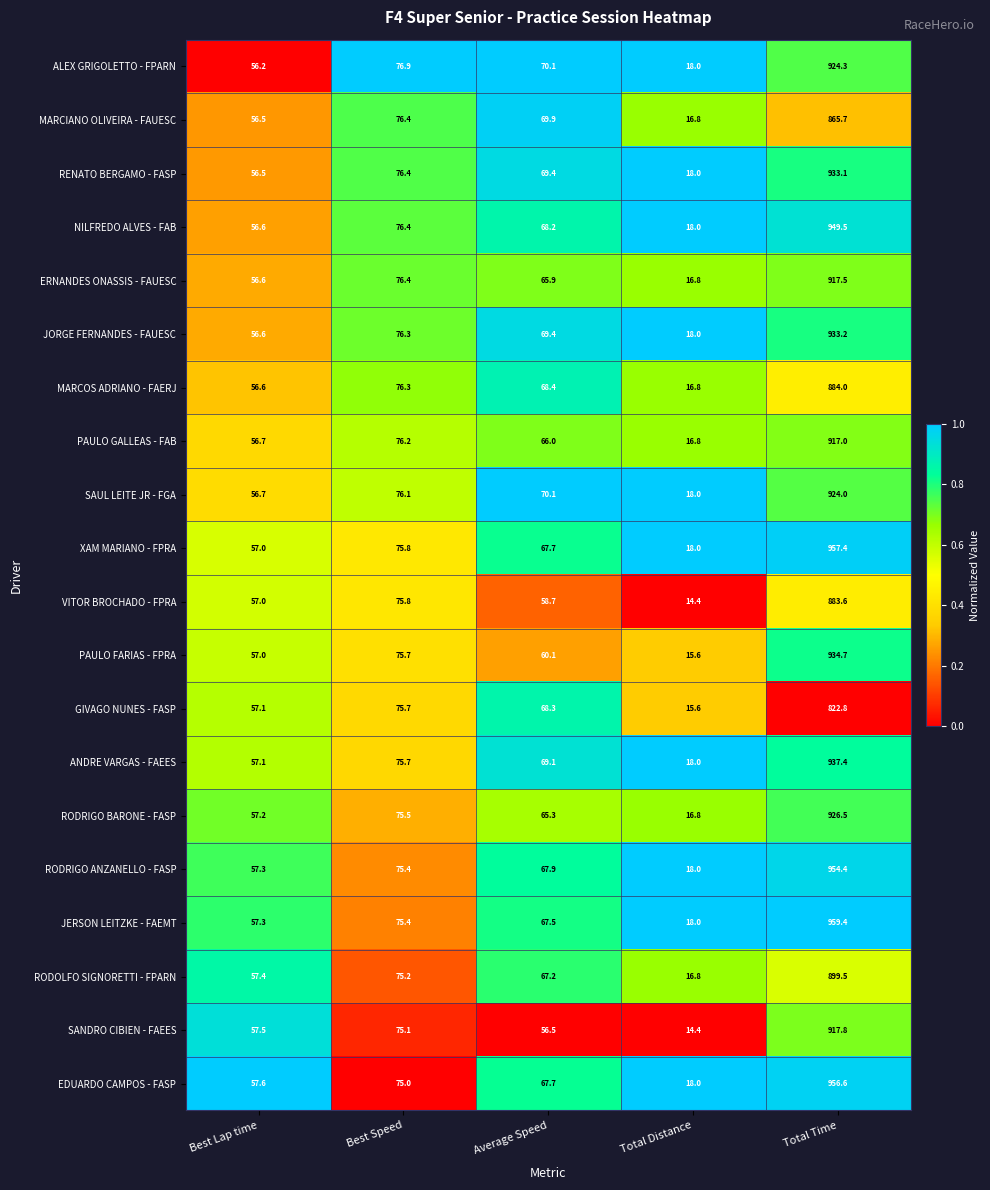

What is the average value of the JORGE FERNANDES - FAUESC series?

230.7